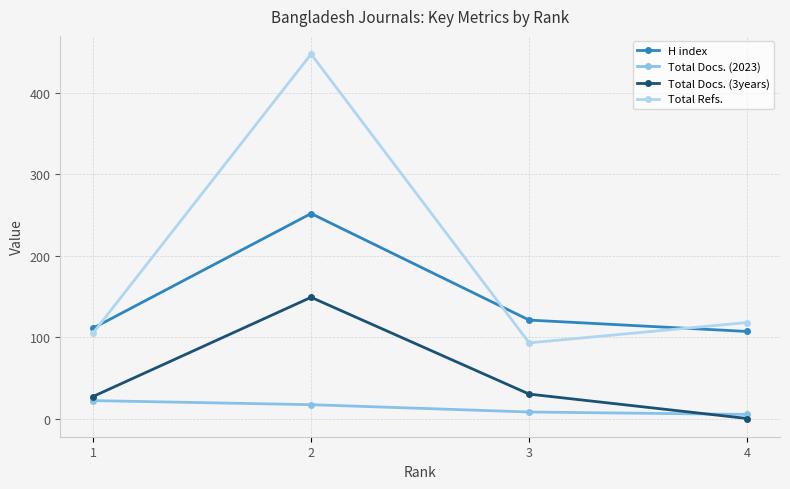

At which label does H index first exceed 121?

2